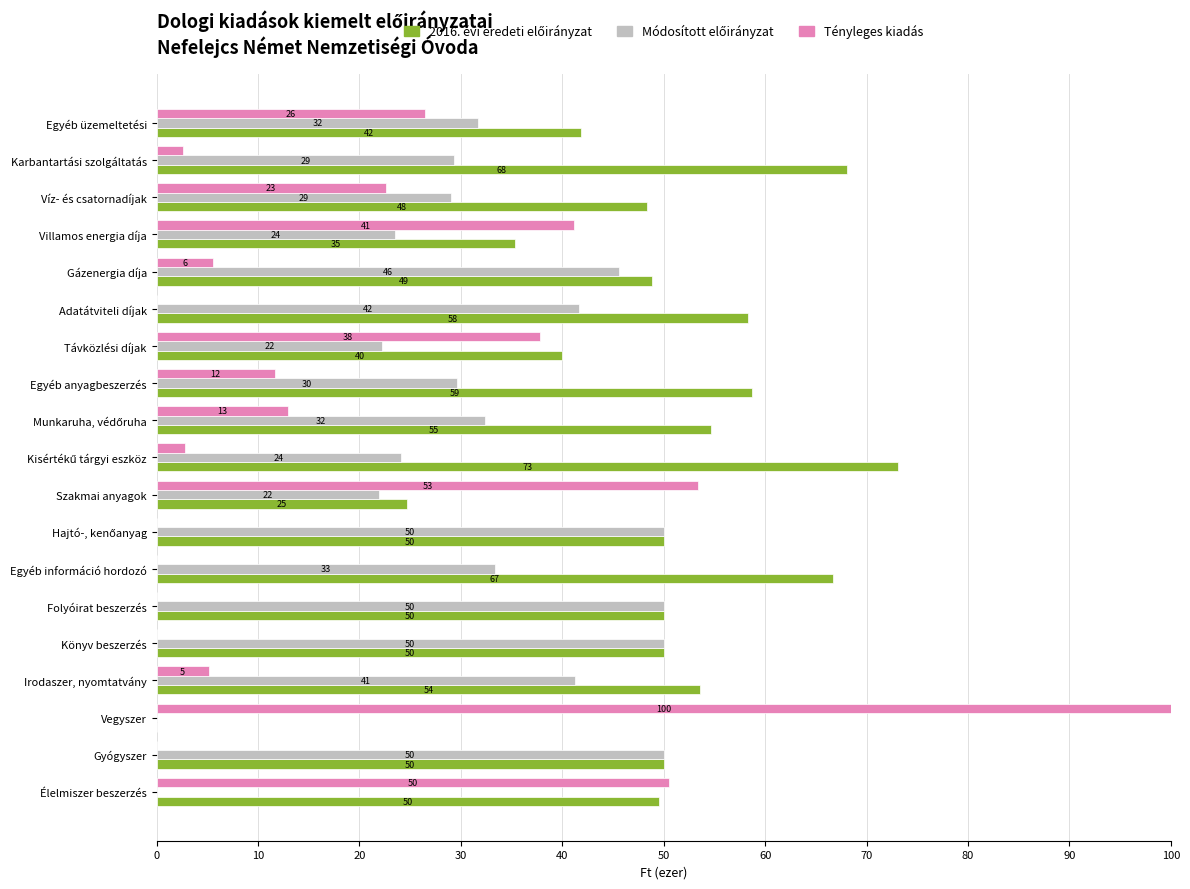

Where is Tényleges kiadás nearest to the value 50?

Élelmiszer beszerzés